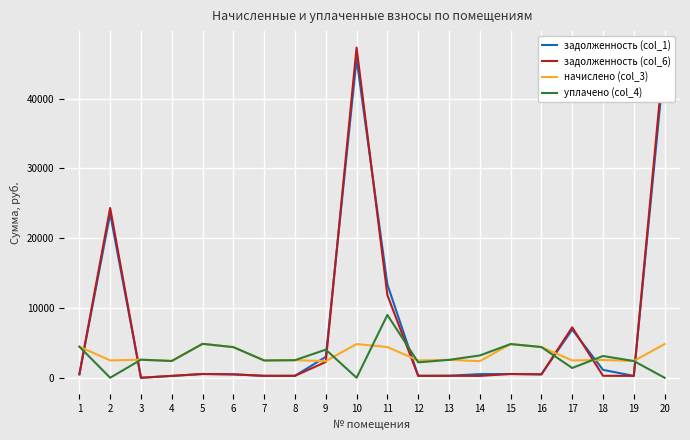

Where is the first local maximum for начислено (col_3)?

3